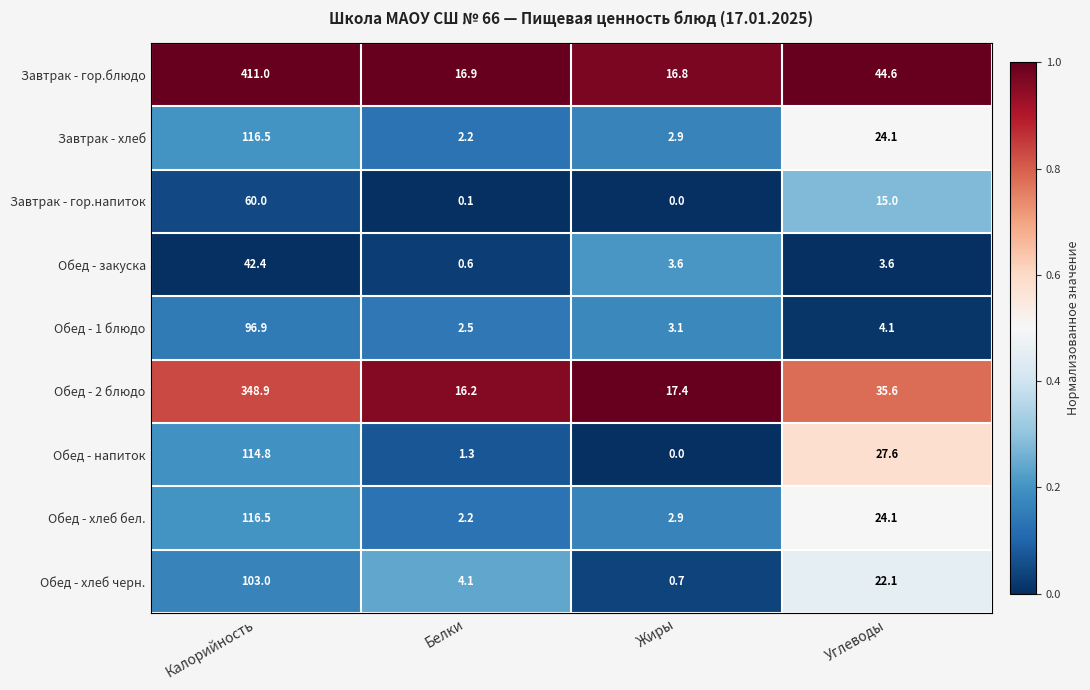

List the labels in order of Завтрак - хлеб value, smallest first.

Белки, Жиры, Углеводы, Калорийность